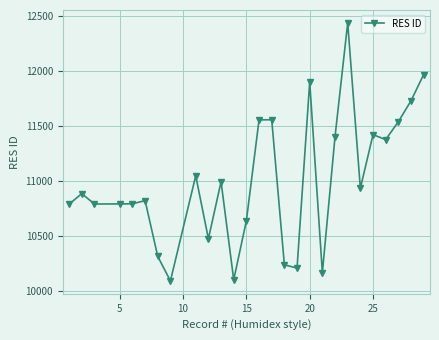

True or false: the data has more than 0 interior local peaks.

True